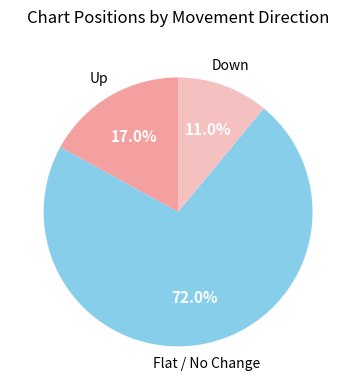

Is there any slice that represents more than half of the pie?

Yes